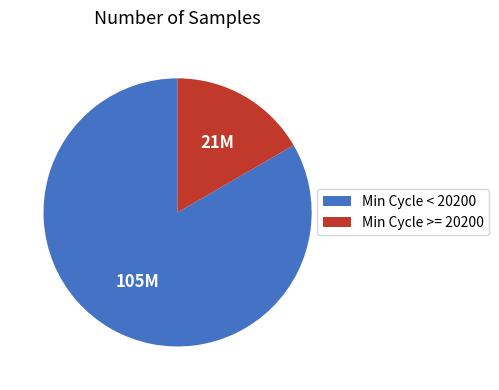

Rank the categories by value from lowest to highest.

Min Cycle >= 20200, Min Cycle < 20200